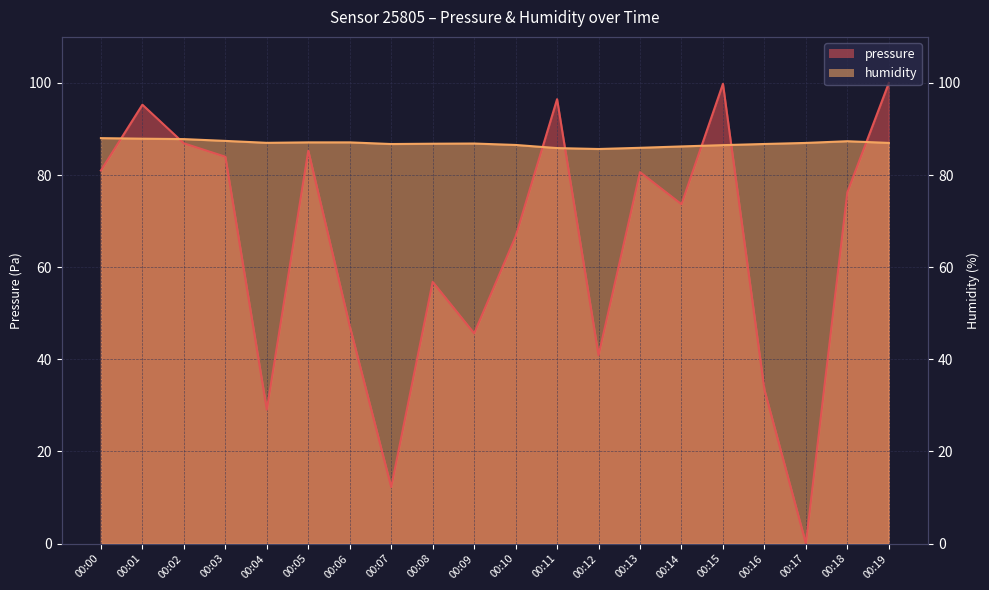

Rank the series by their maximum value, from lowest to highest.

humidity, pressure